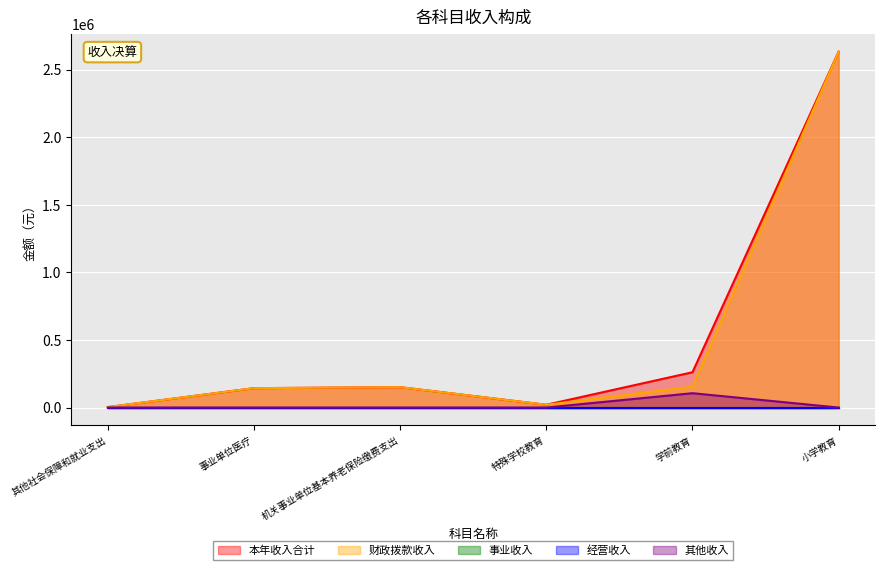

Is it true that 财政拨款收入 equals 150688.8 at 机关事业单位基本养老保险缴费支出?

True